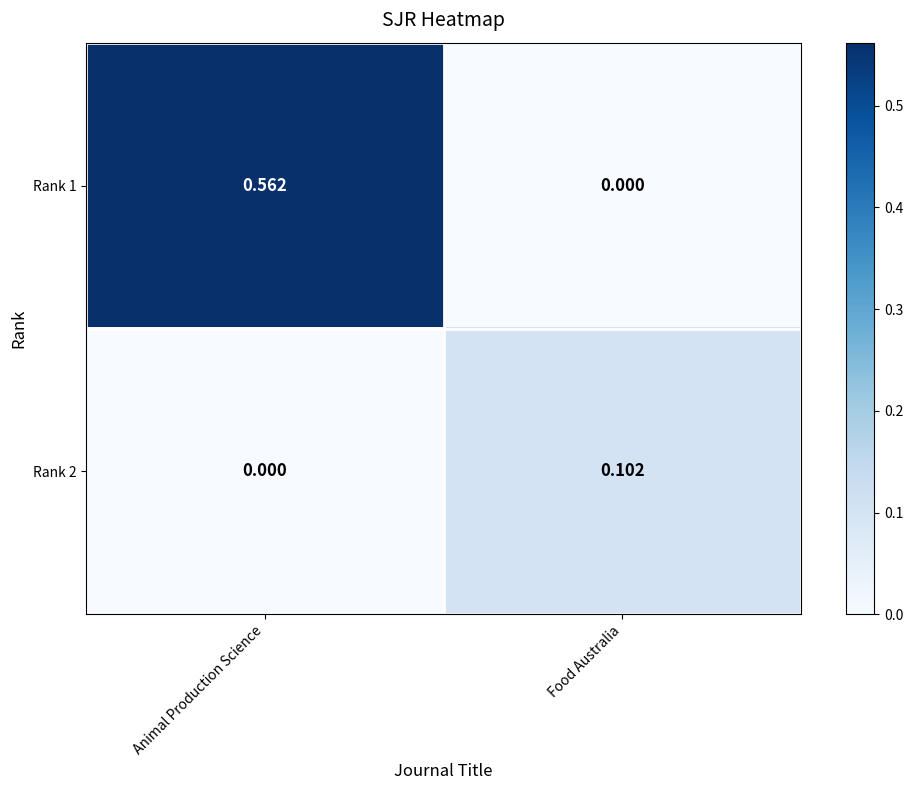

List the labels in order of Rank 2 value, smallest first.

Animal Production Science, Food Australia